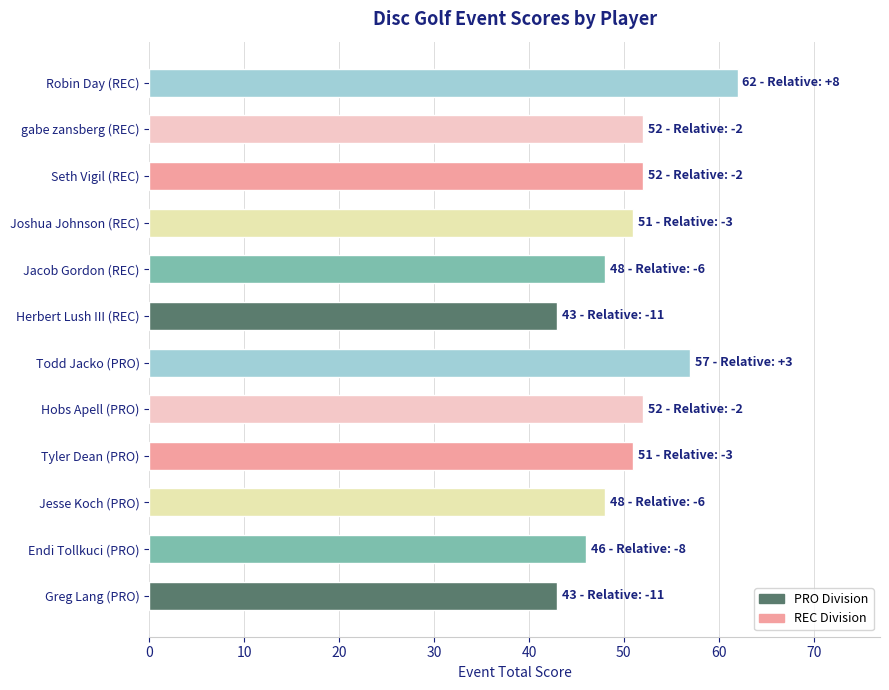

What is the minimum value shown in the chart?

43